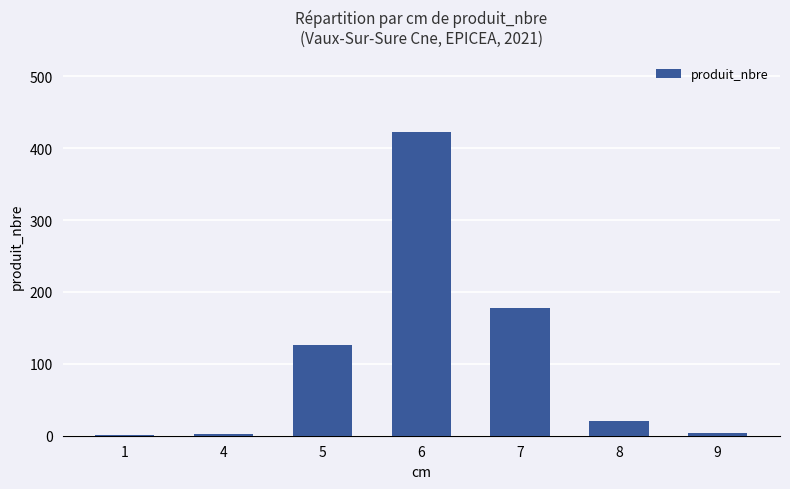

Are the bars grouped side by side (vs. stacked)?

No